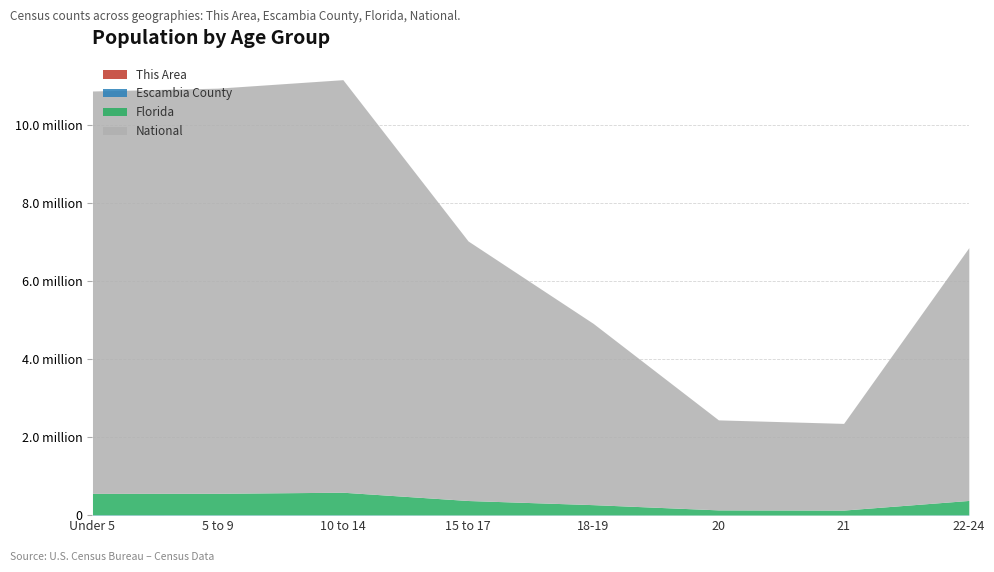

Which series has the largest range (max minus min)?

National